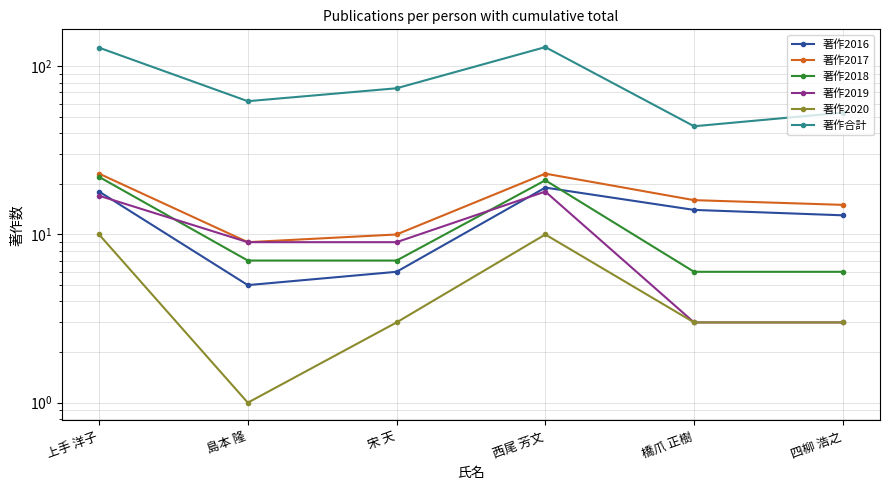

What is the difference between the highest and lowest values at 島本 隆?

61